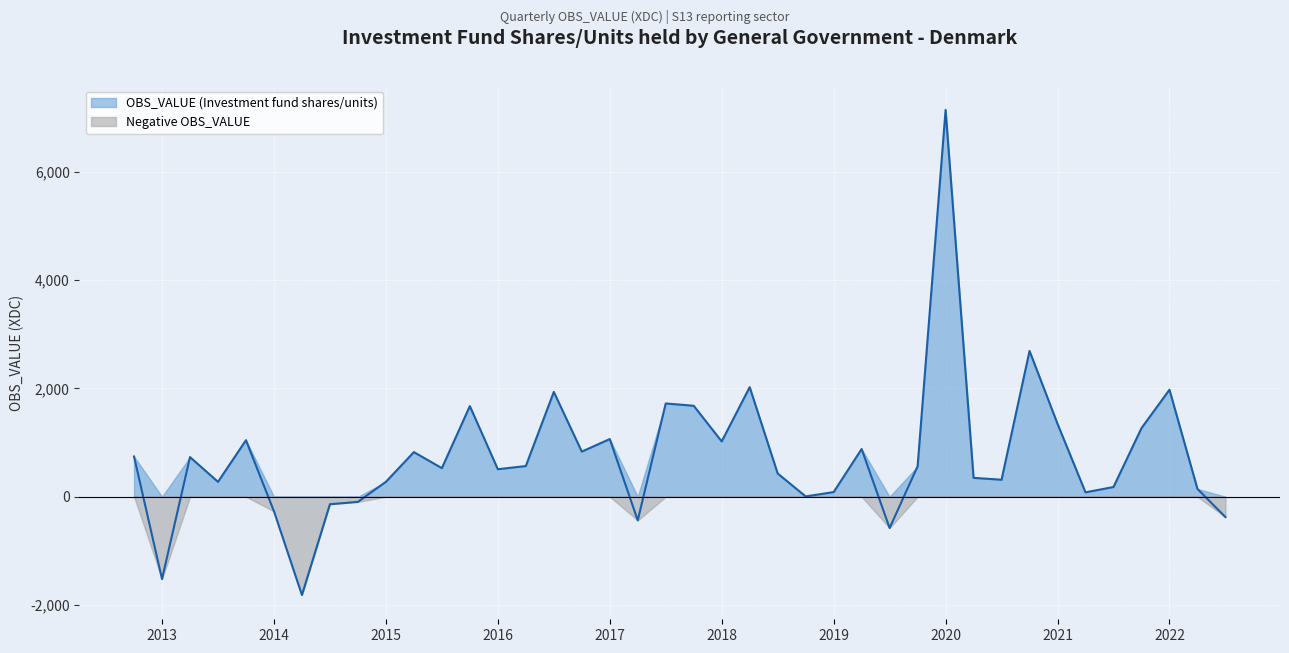

Is it true that the value at 2019-Q2 is 1227?

False